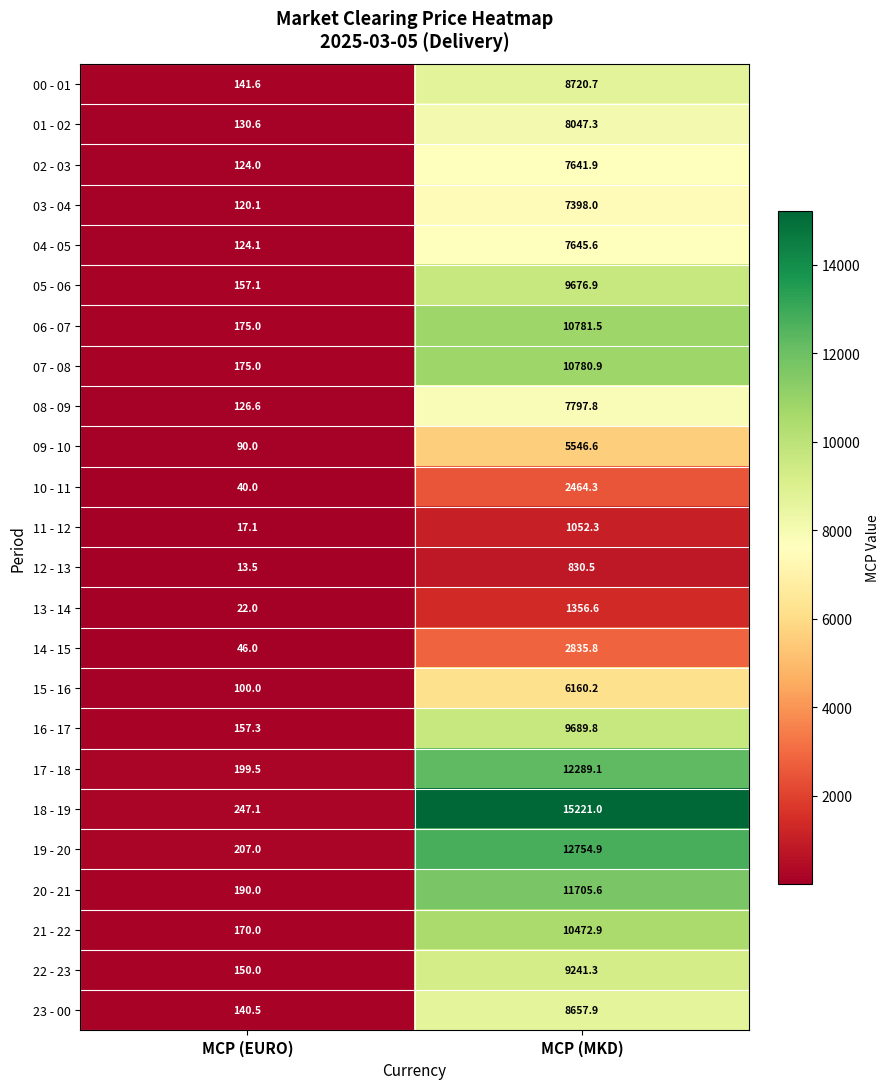

How many distinct data groups are displayed?

24